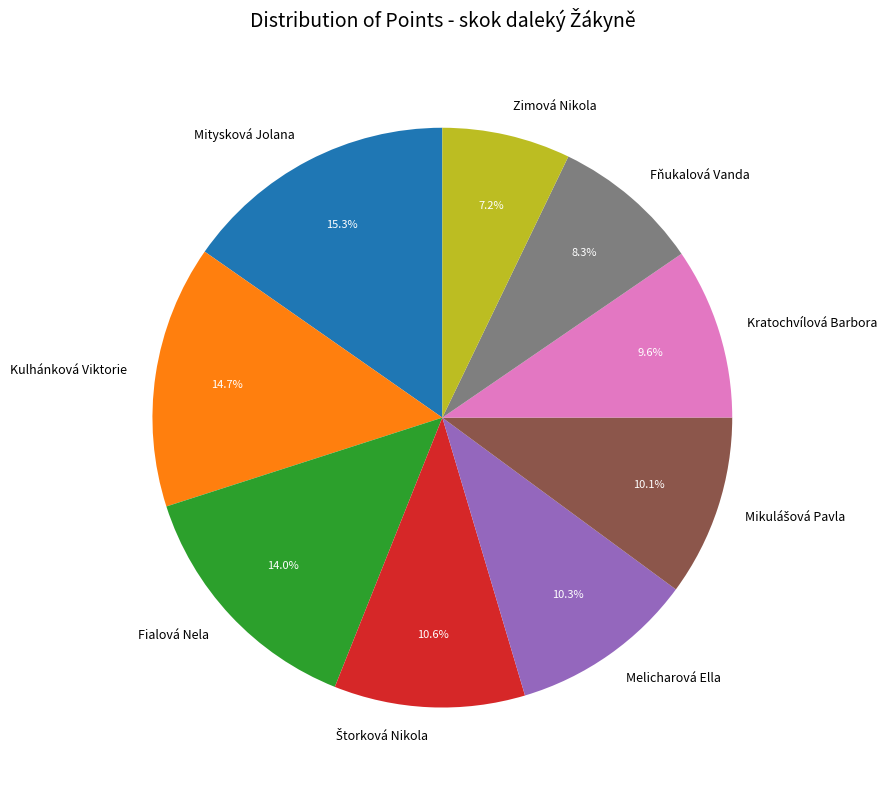

Between Mitysková Jolana and Zimová Nikola, which is larger?

Mitysková Jolana